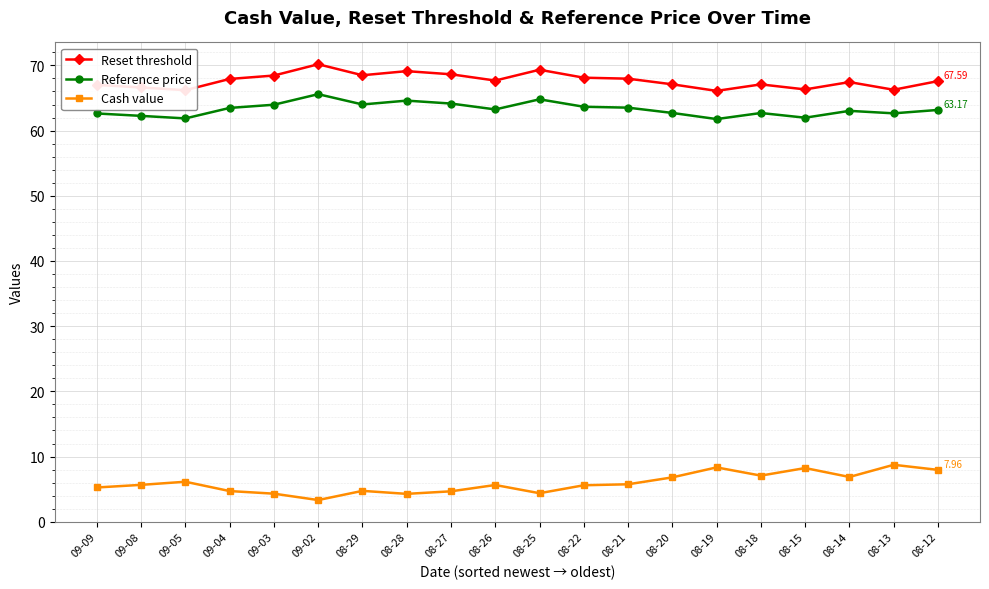

What are all the series names shown in the legend?

Reset threshold, Reference price, Cash value